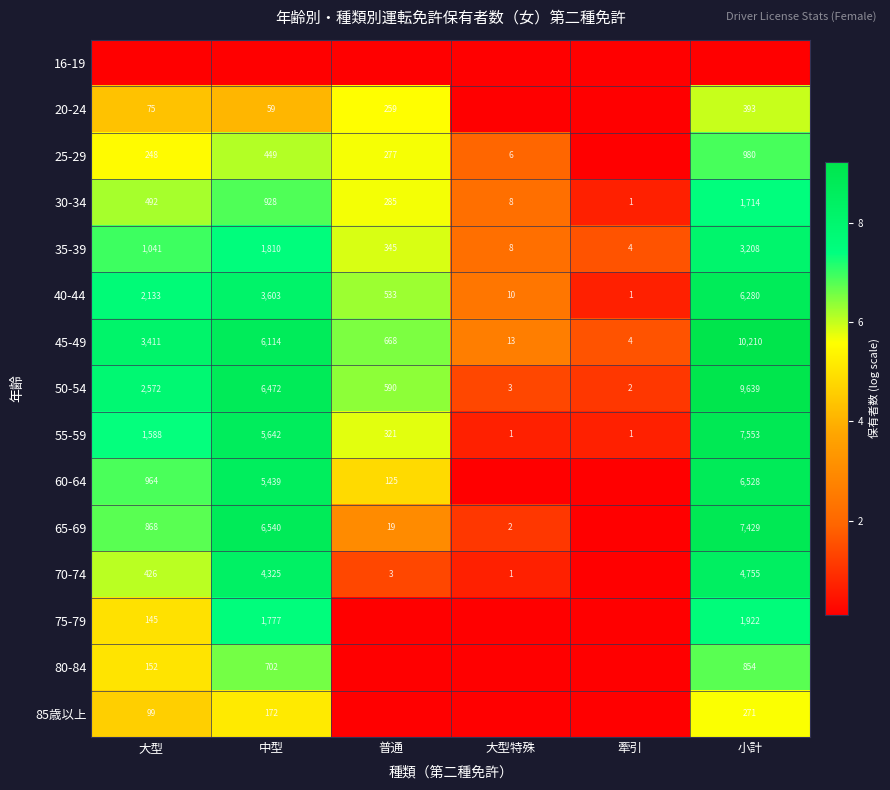

Where is 50-54 nearest to the value 4820?

中型